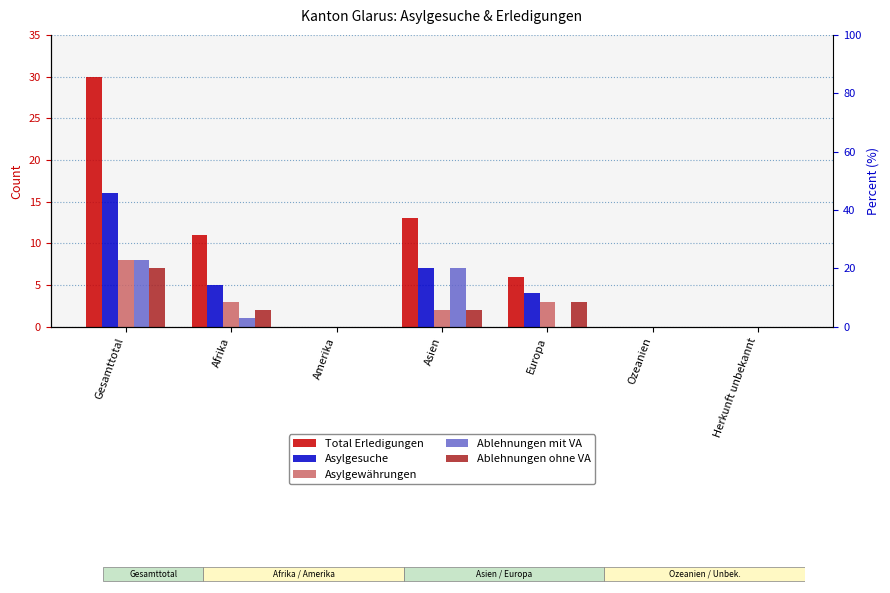

Where is Total Erledigungen nearest to the value 15?

Asien